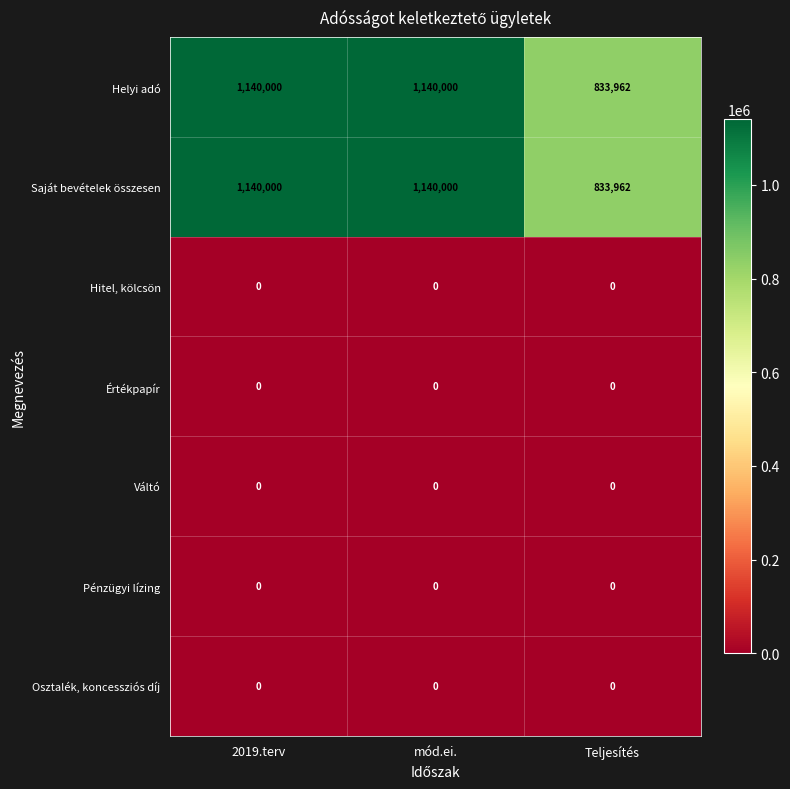

What is the total value across all series at 2019.terv?

2280000